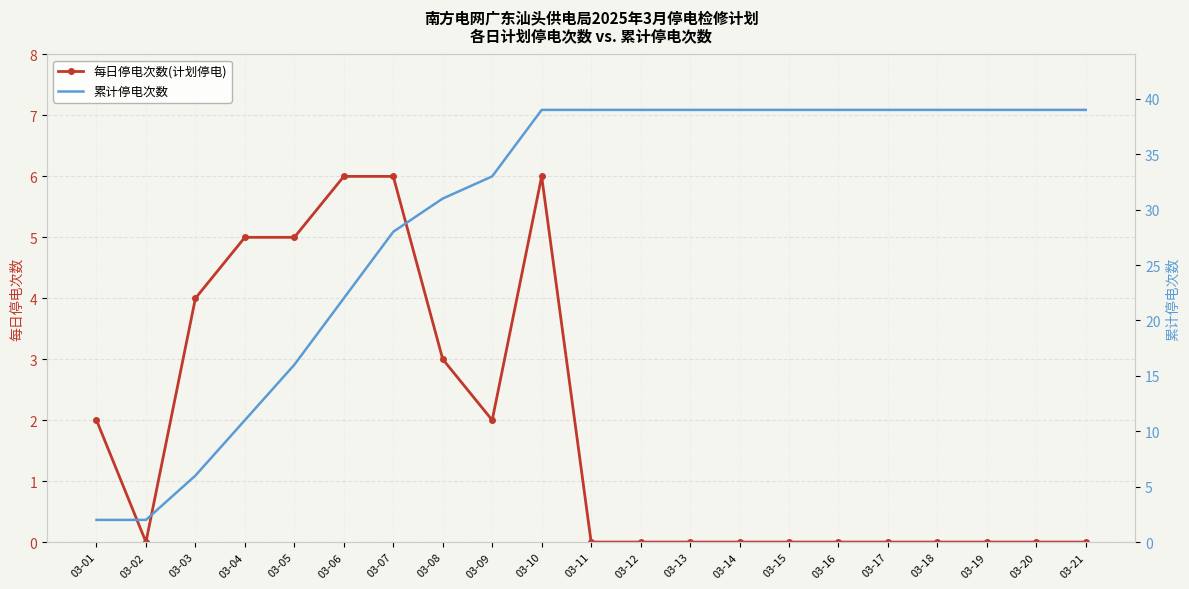

How many lines are shown in the chart?

2